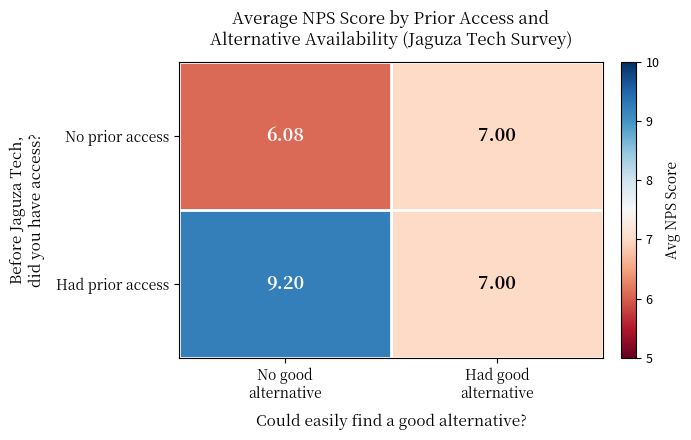

Rank the series by their average value, from highest to lowest.

Had prior access, No prior access